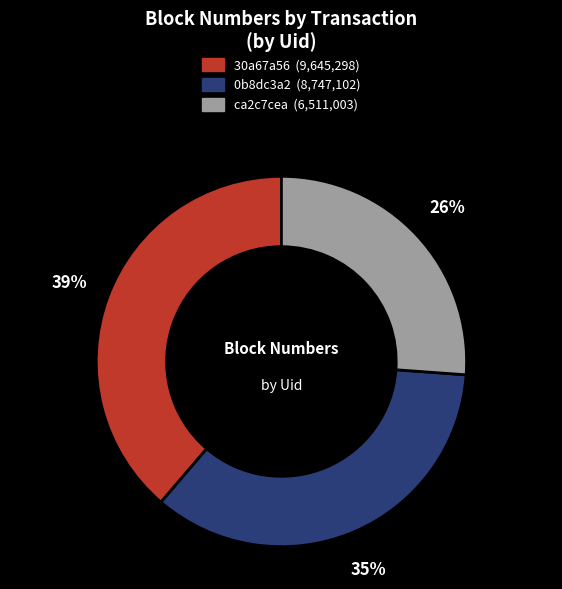

Is there a majority slice in this chart?

No